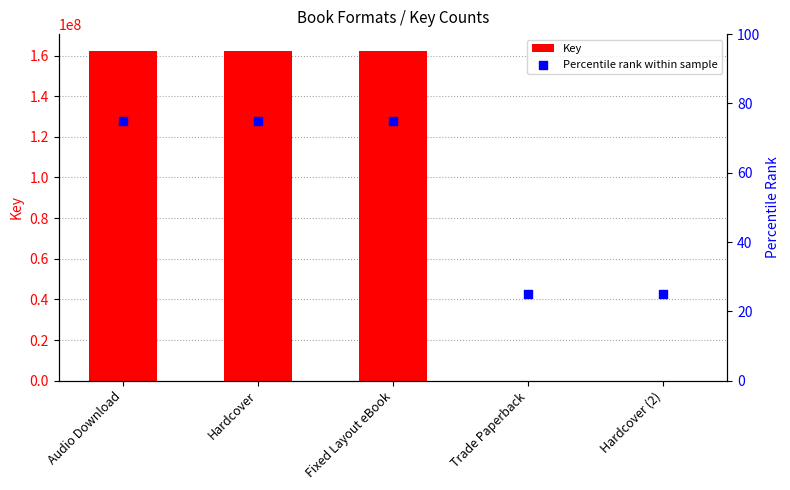

At which category is the sum across all series the highest?

Audio Download